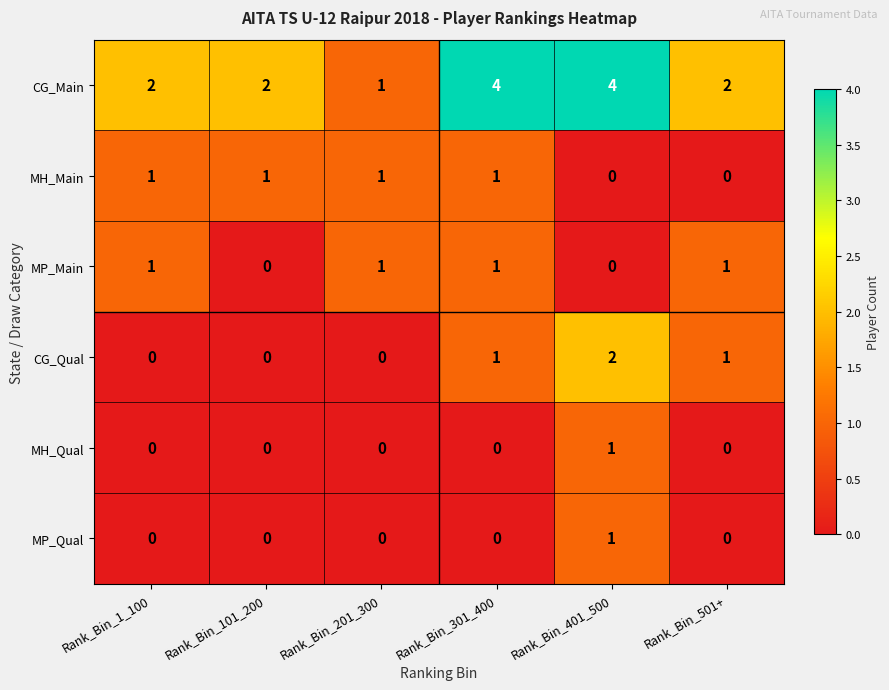

True or false: MH_Main has a value of 2 at Rank_Bin_301_400.

False